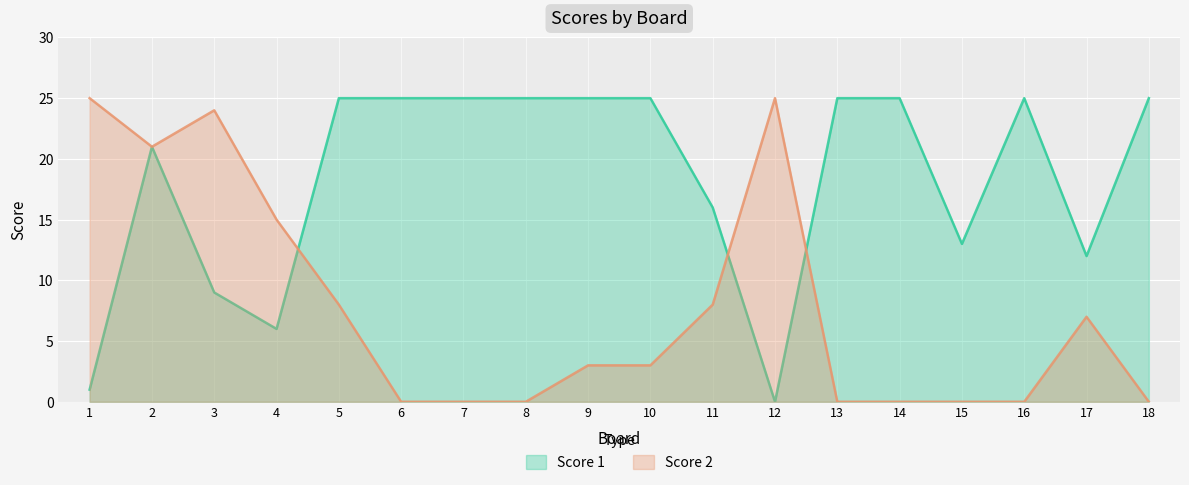

Which series changed the most between 9 and 16?

Score 2